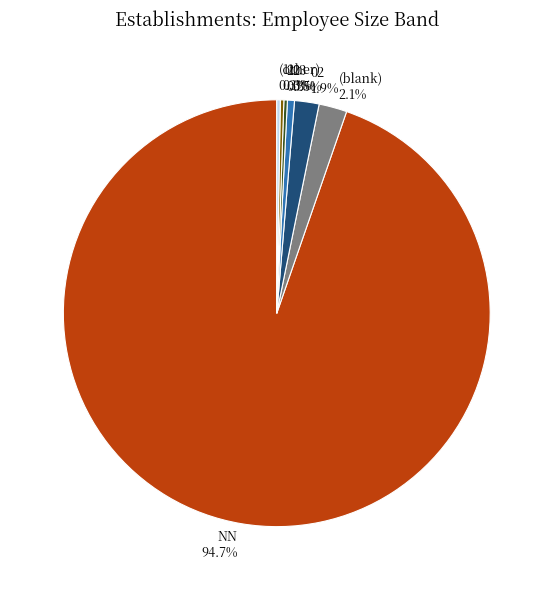

Combined, do (blank) and 03 account for over 50%?

No